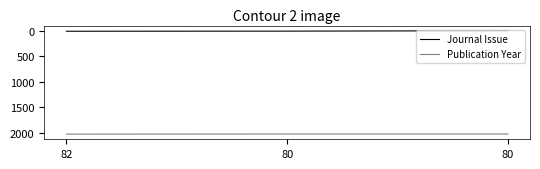

How many distinct data groups are displayed?

2